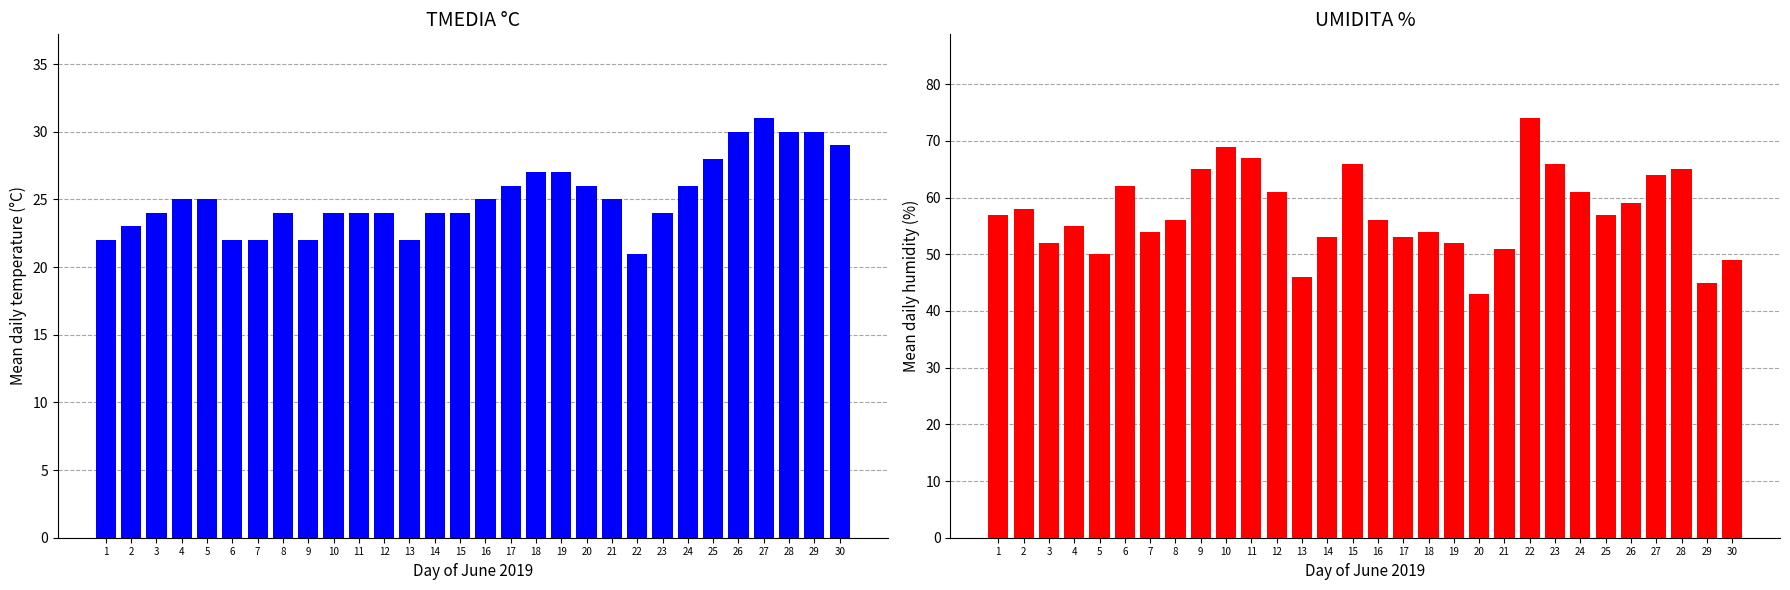

Which series has the widest spread of values?

UMIDITA %